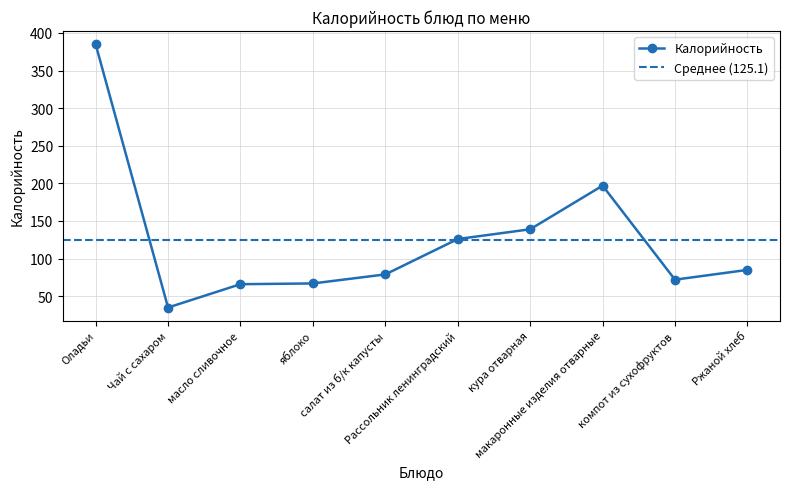

True or false: the data shows 385 at Оладьи.

True